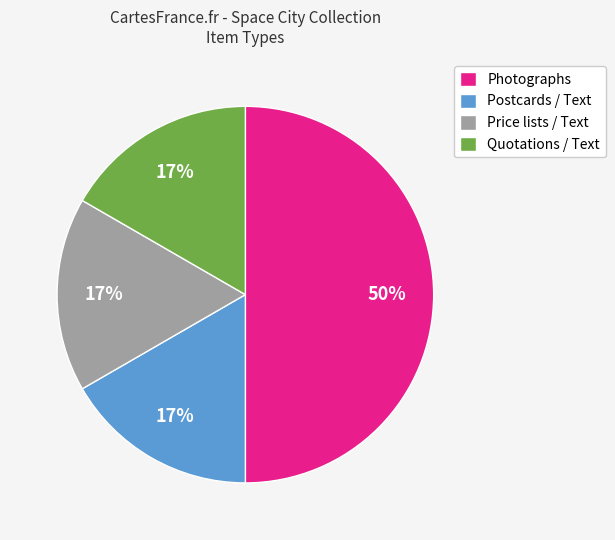

Does Quotations / Text represent more than half of the total?

No